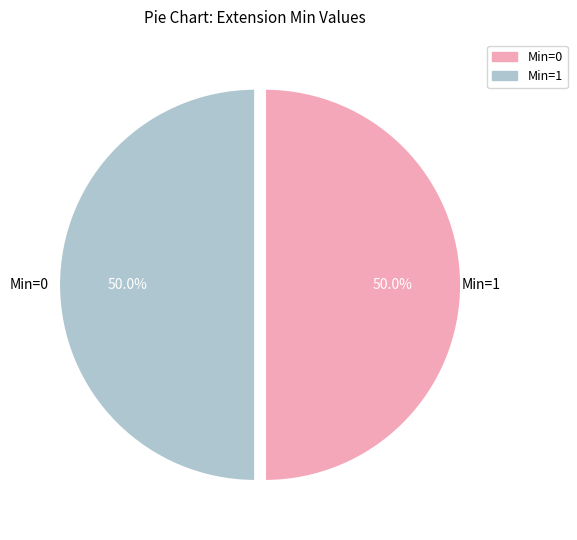

Count the number of slices in the pie.

2